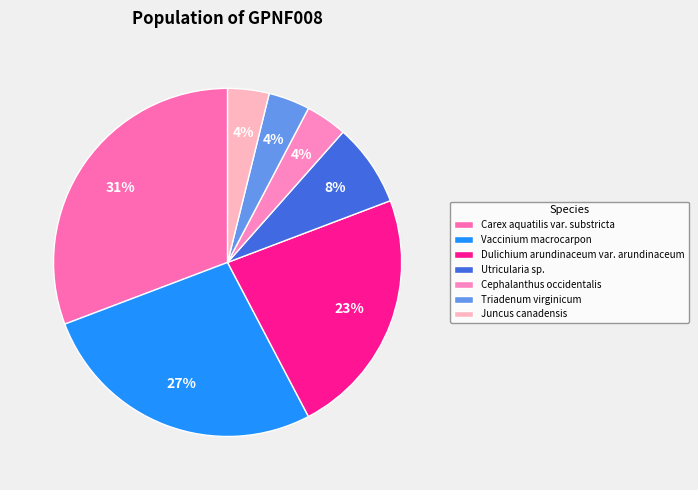

To the nearest percent, what is the difference between the largest and smallest slice percentages?

27%